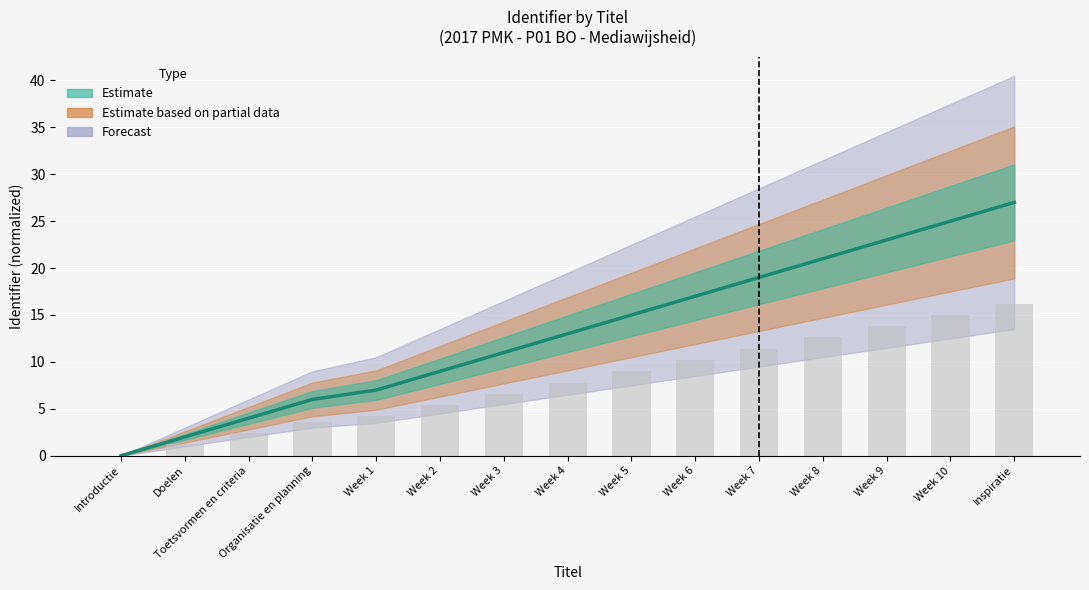

Reading left to right, list all the values displayed in this chart.

0	2	4	6	7	9	11	13	15	17	19	21	23	25	27